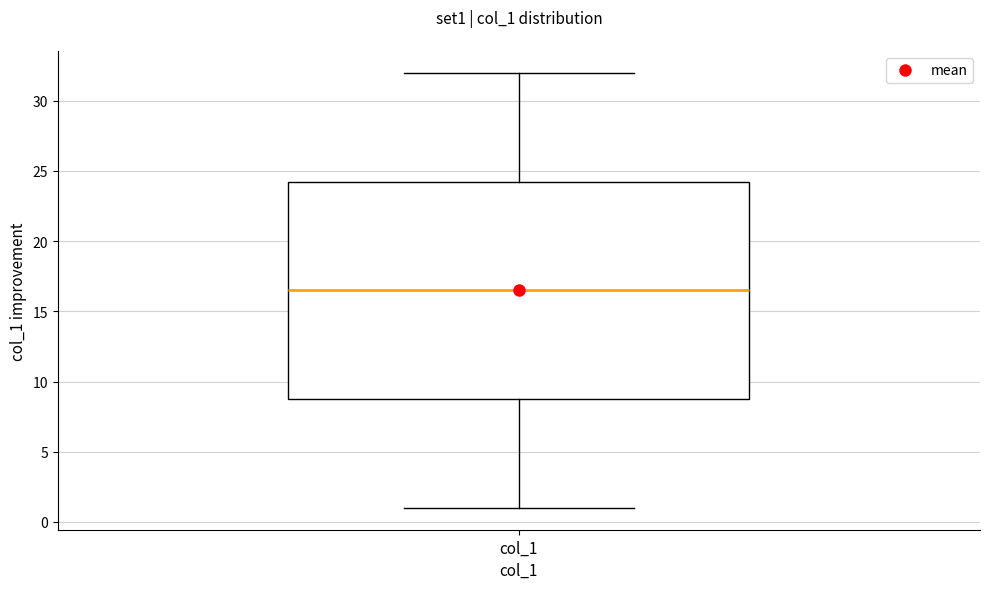

Where does the upper whisker of the box for col_1 end on the y-axis? The values are not printed on the chart, so give them approximately, as read against the axis.

32.0